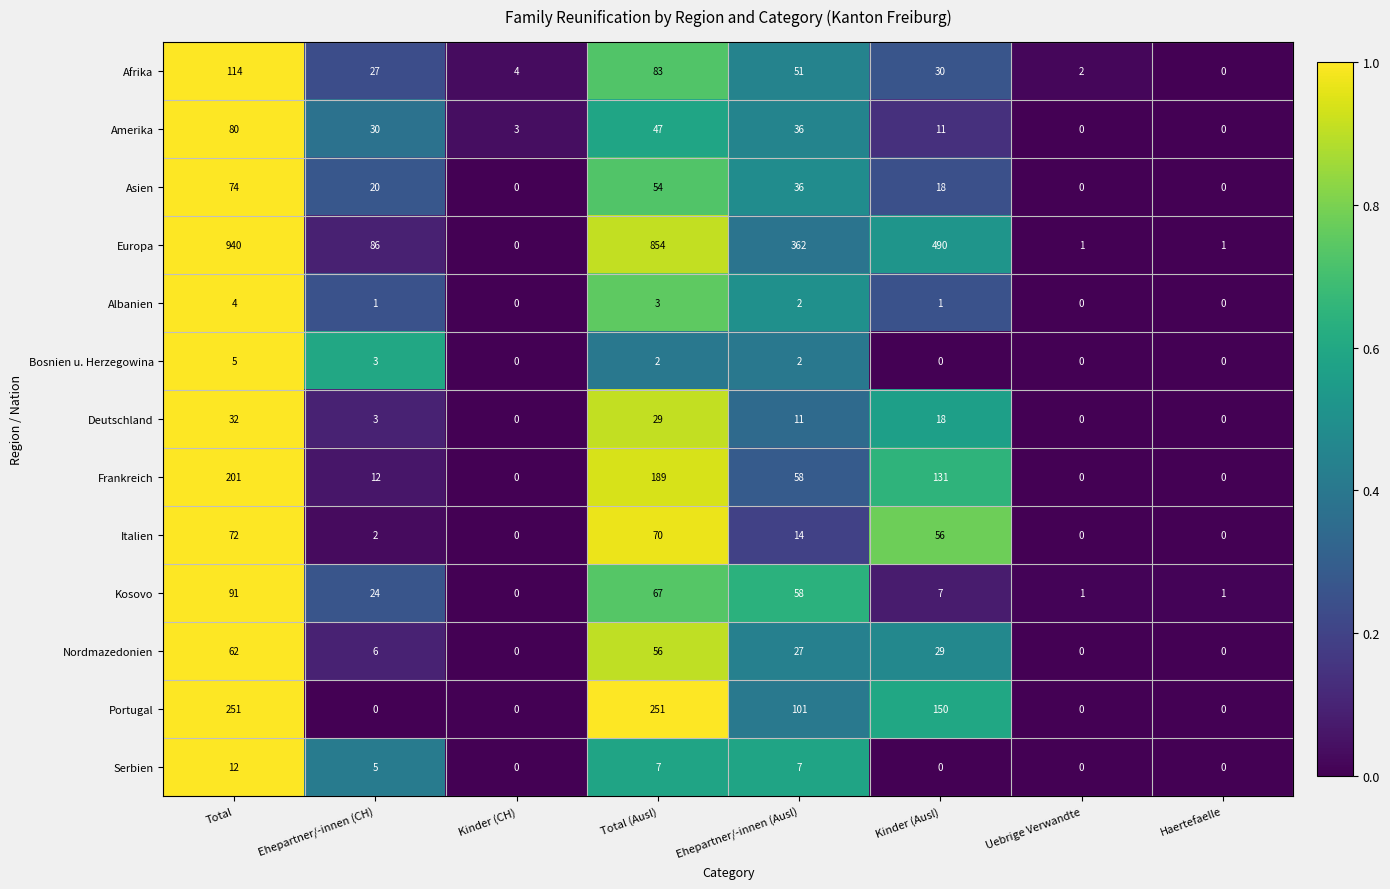

Rank the series by their maximum value, from lowest to highest.

Albanien, Bosnien u. Herzegowina, Serbien, Deutschland, Nordmazedonien, Italien, Asien, Amerika, Kosovo, Afrika, Frankreich, Portugal, Europa